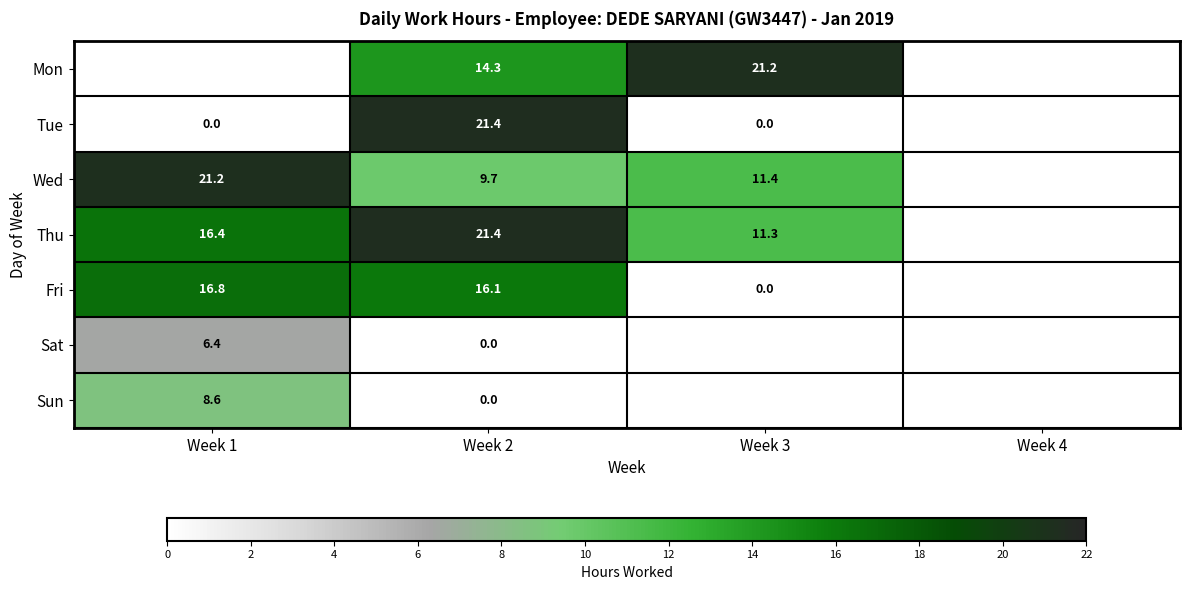

Is the value of Tue at Week 3 greater than the value of Wed at Week 2?

No